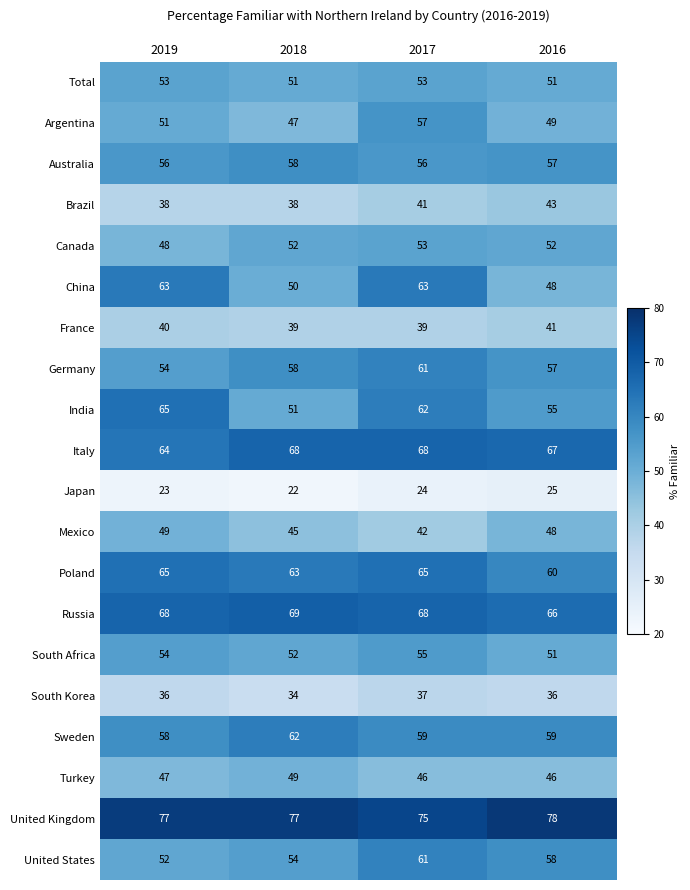

What is the average value of the United States series?

56